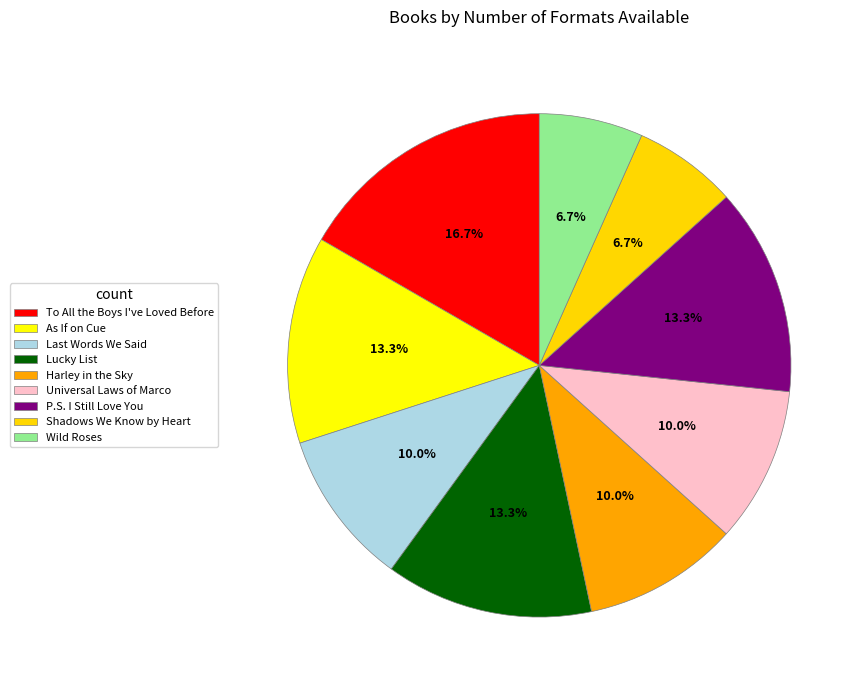

Count the number of slices in the pie.

9